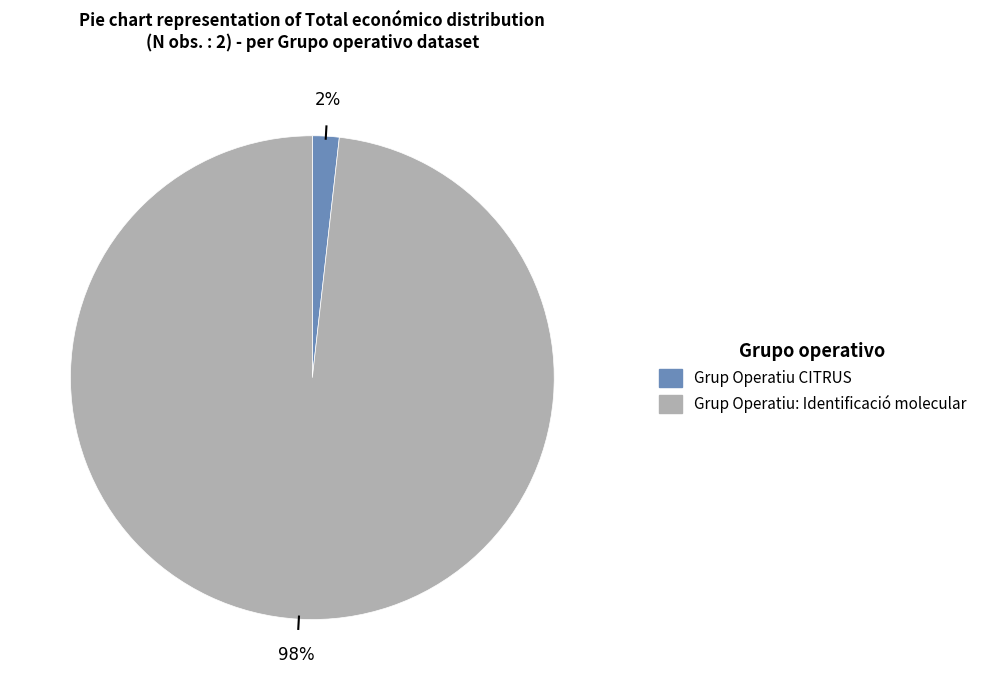

Which slice represents more than half of the pie?

Grup Operatiu: Identificació molecular